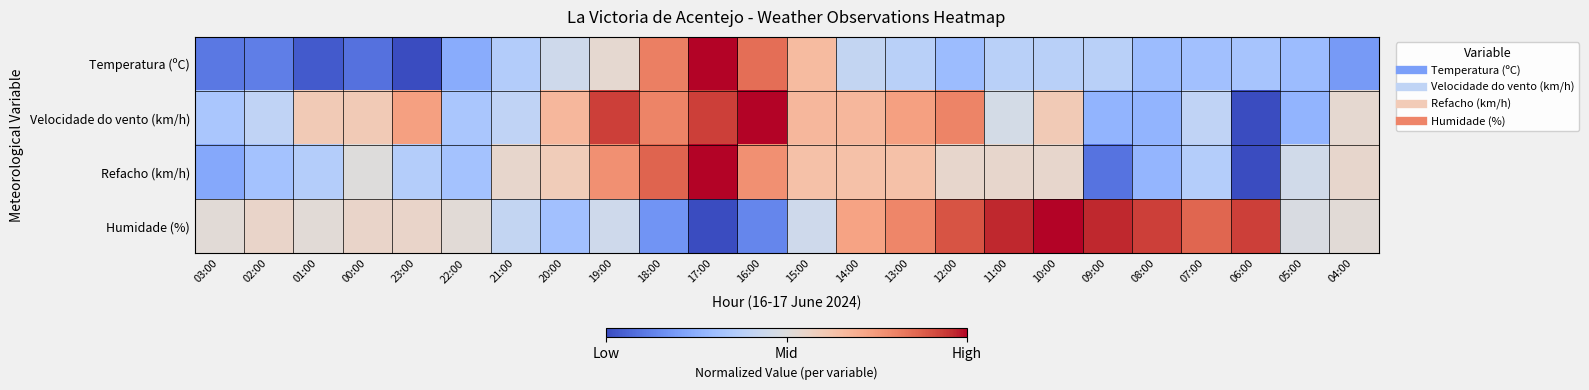

What is the maximum value shown in the chart?

1.0